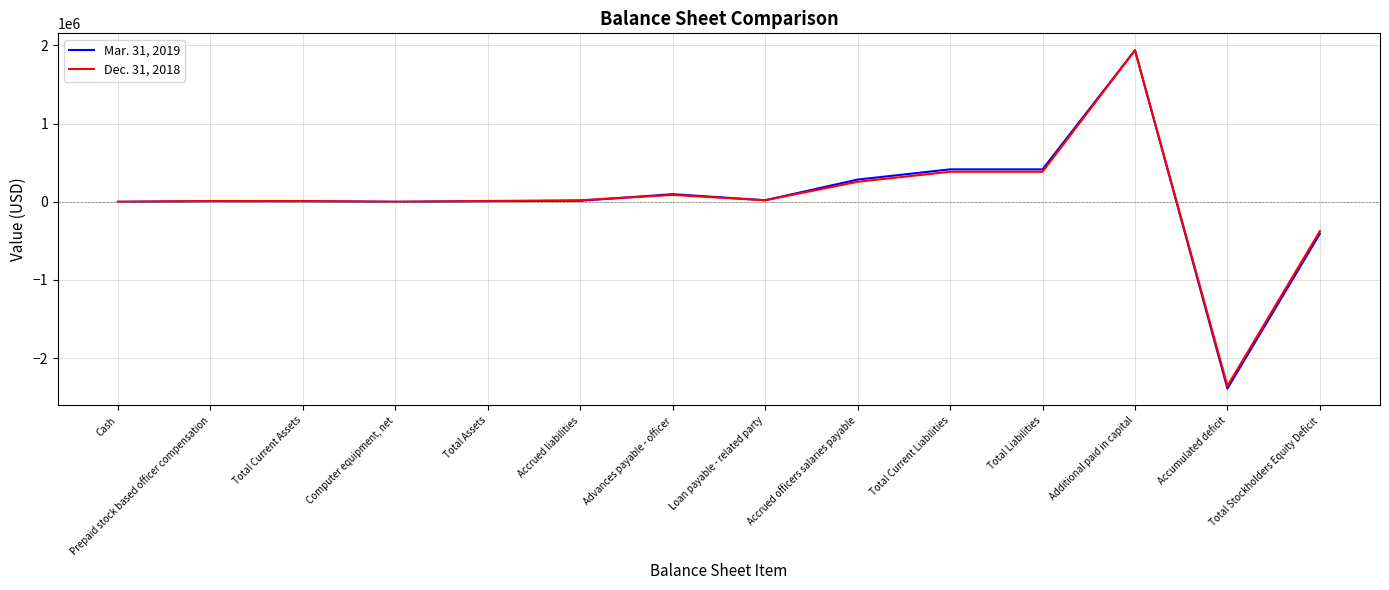

At which category does the chart reach its peak across all series?

Additional paid in capital